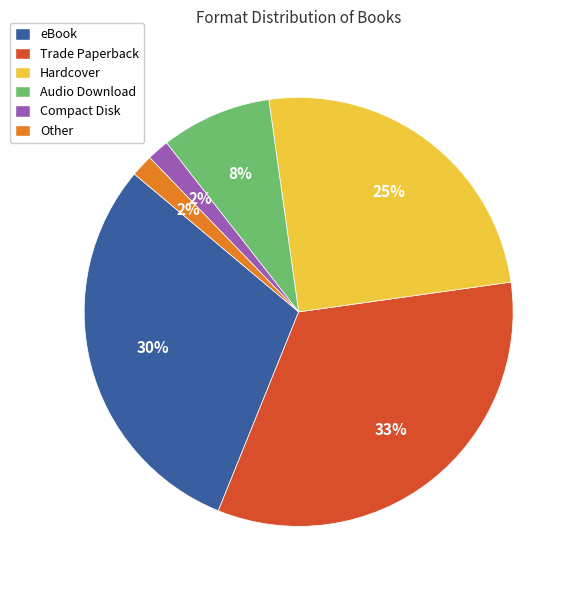

To the nearest percent, what is the average slice percentage?

17%